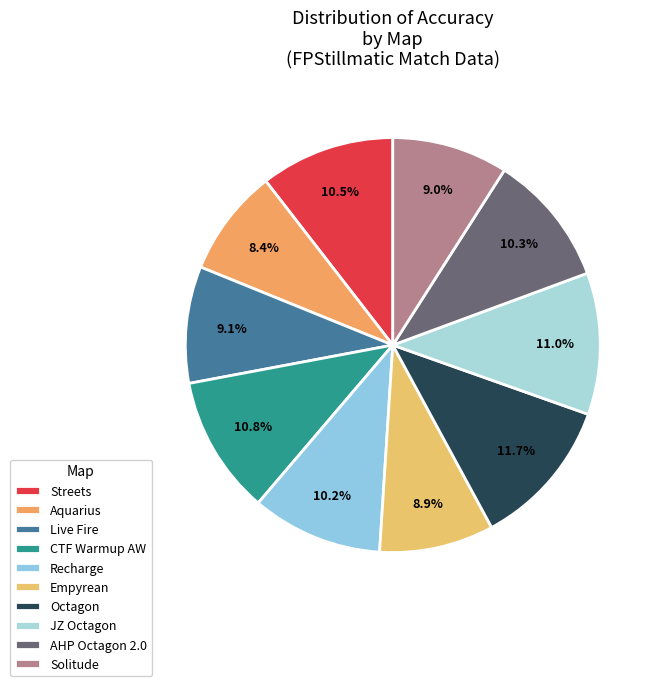

What is the total percentage of JZ Octagon and Streets?

21.5%